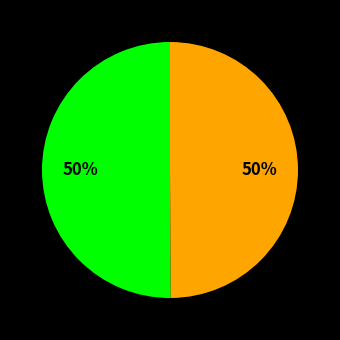

How many segments does this pie chart have?

2